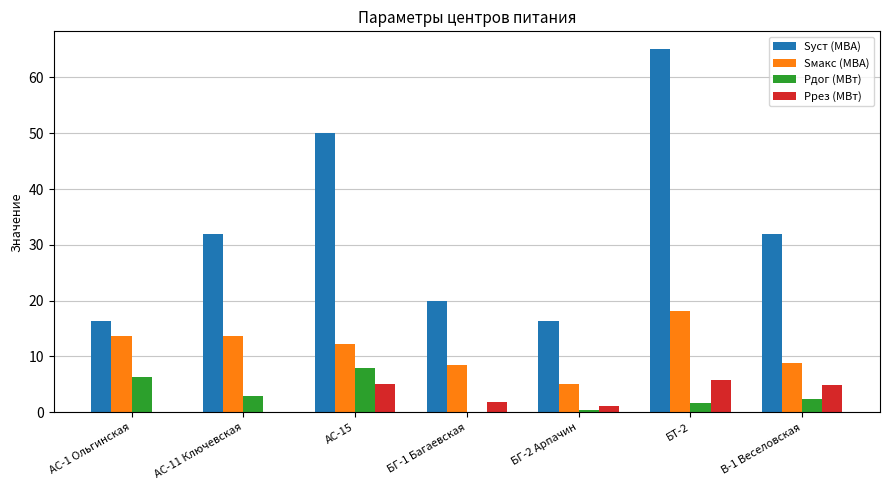

True or false: Рдог (МВт) has a value of 2.9 at АС-11 Ключевская.

True